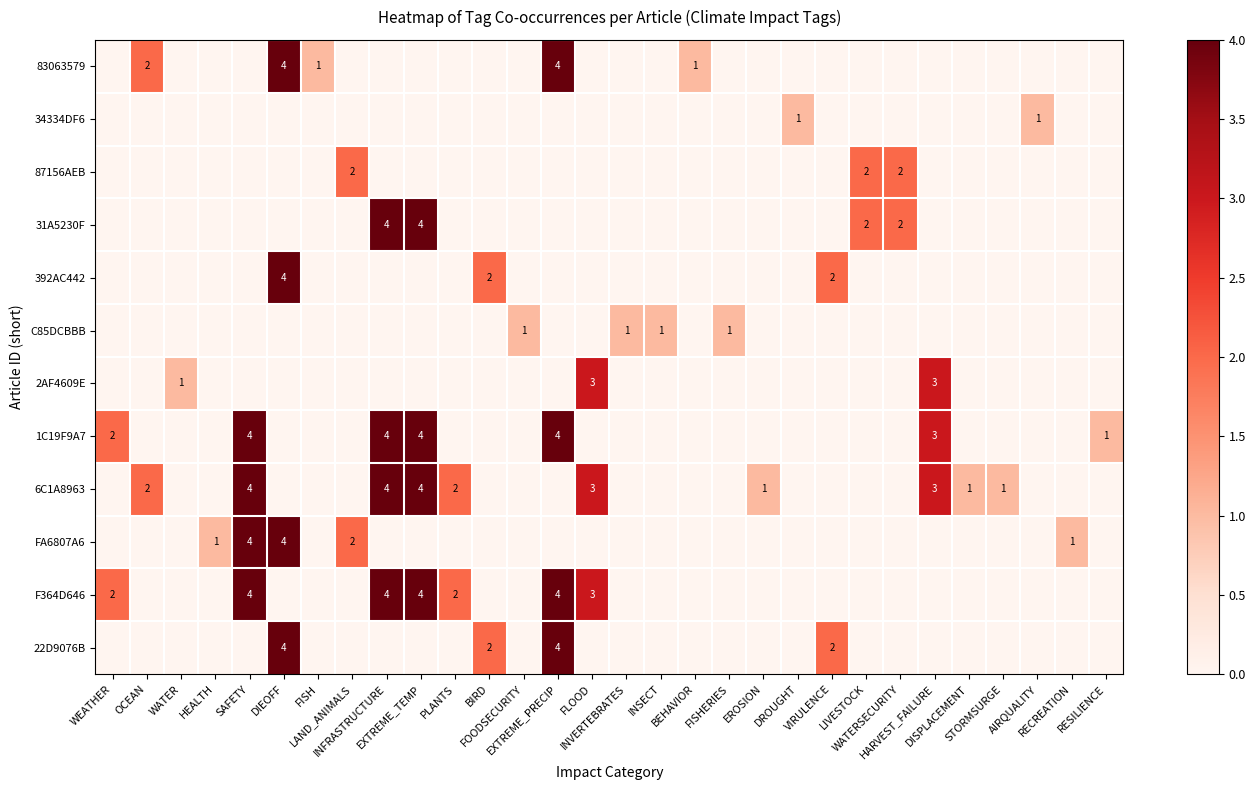

Between WEATHER and FOODSECURITY, which series saw the biggest shift?

1C19F9A7